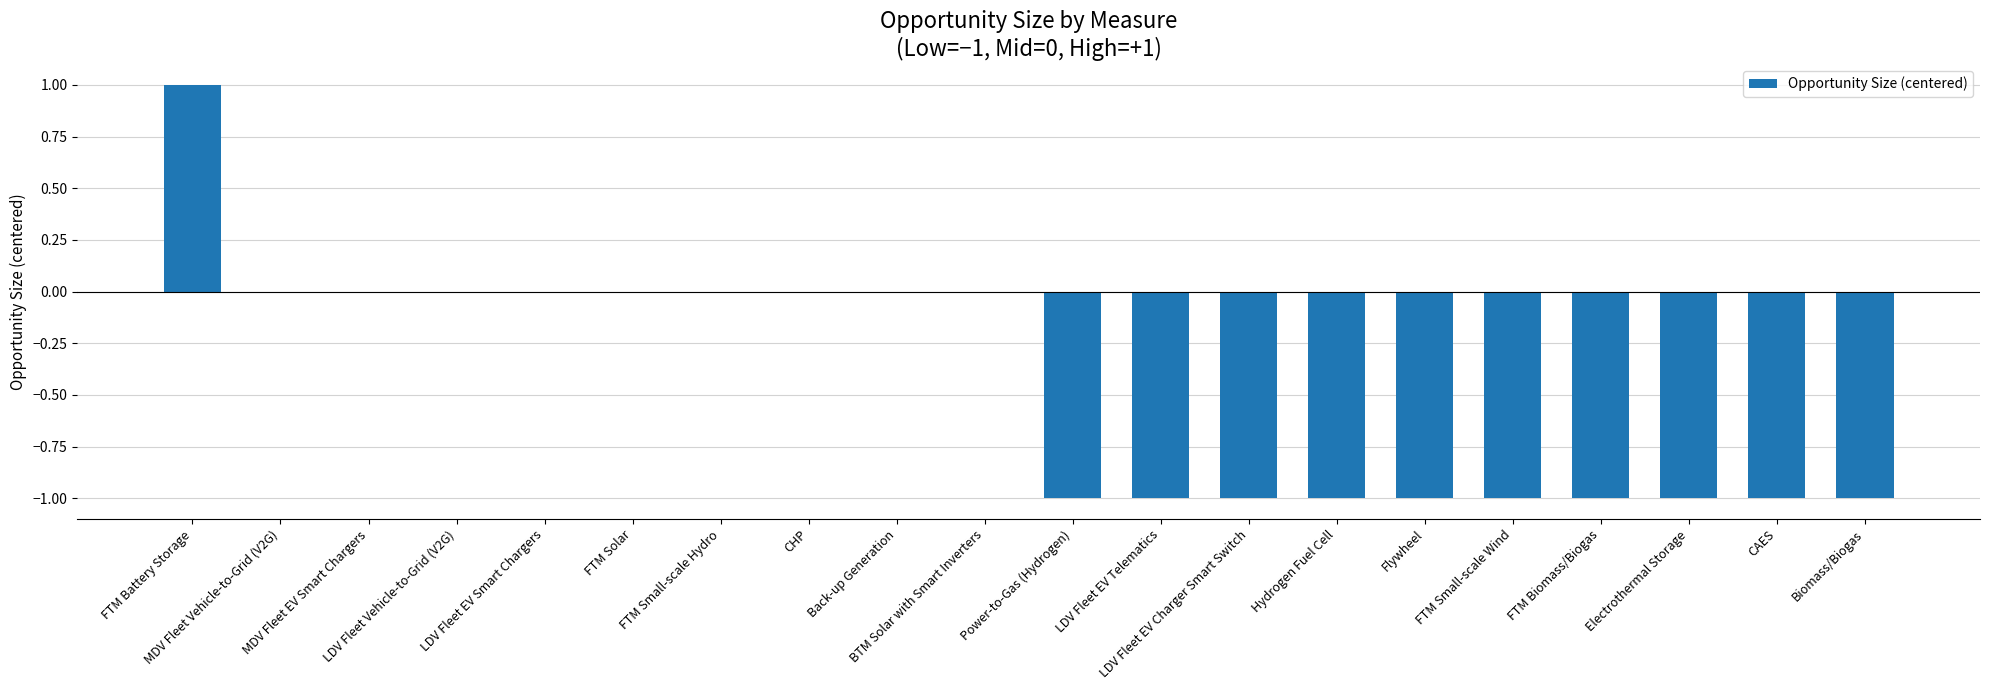

What is the difference between the values at BTM Solar with Smart Inverters and Flywheel?

1